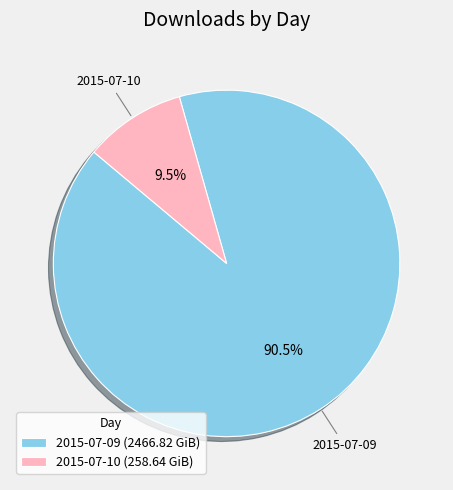

Does 2015-07-10 represent more than half of the total?

No